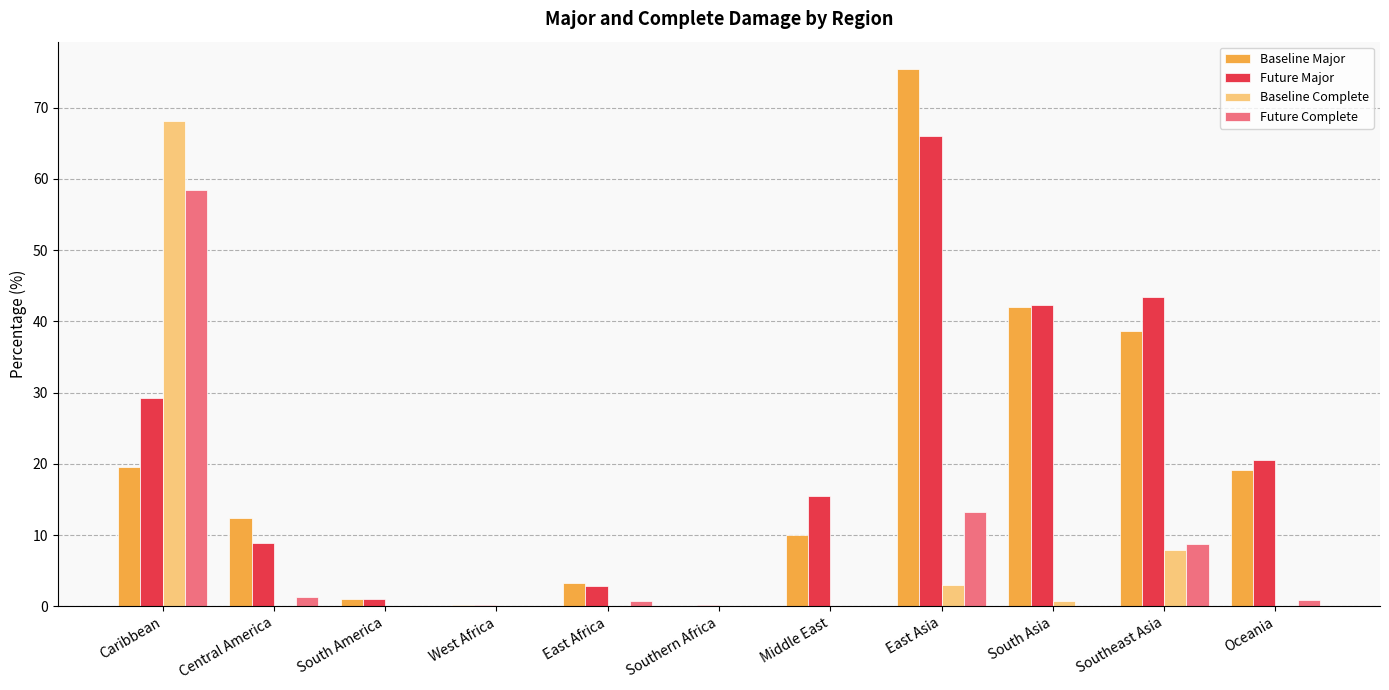

Which series changed the most between West Africa and South Asia?

Future Major